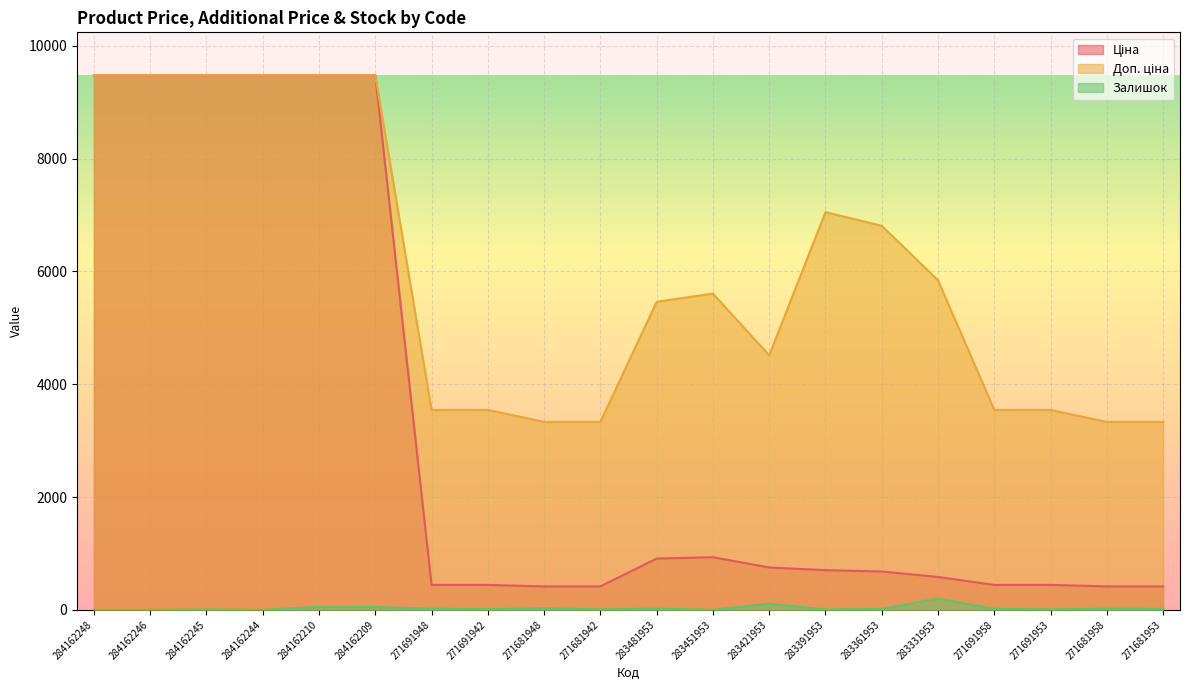

Does the chart display data point markers on the line(s)?

No